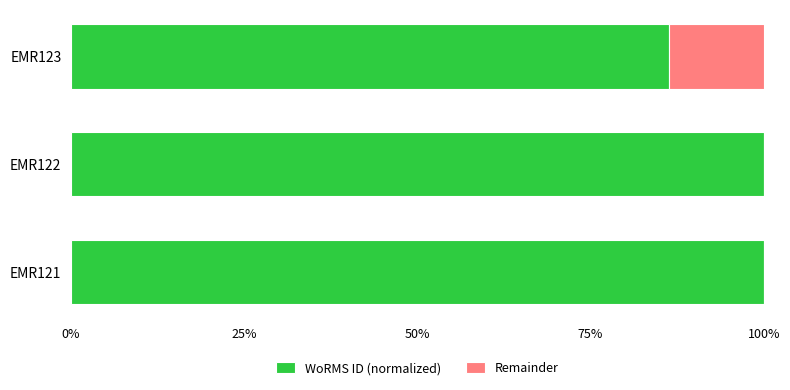

What is the sum of the WoRMS ID (normalized) values at EMR122 and EMR123?

186.3